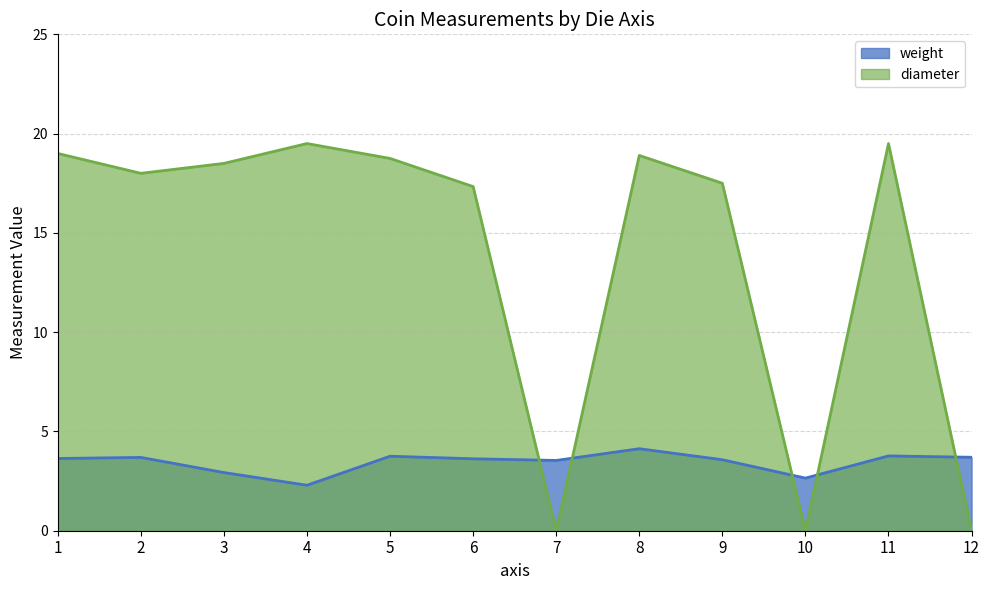

The weight series shows 3.7 at 12. True or false?

True